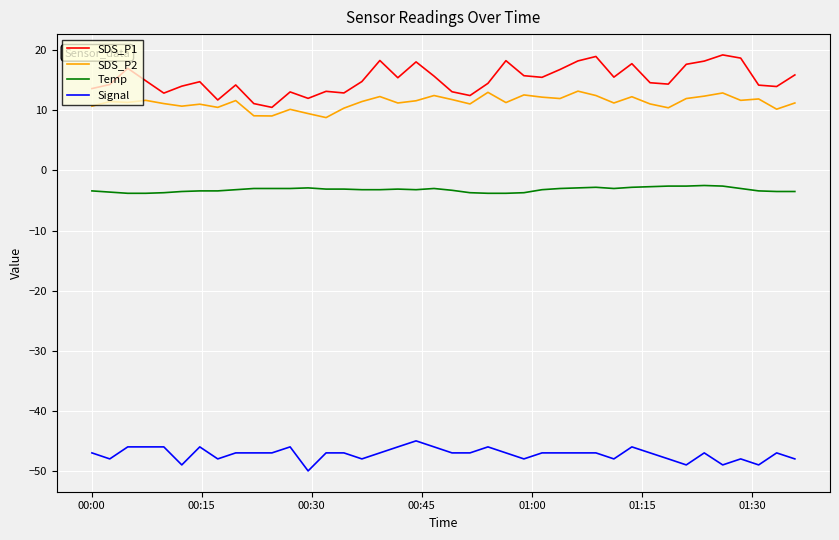

What is the greatest value displayed?

19.2